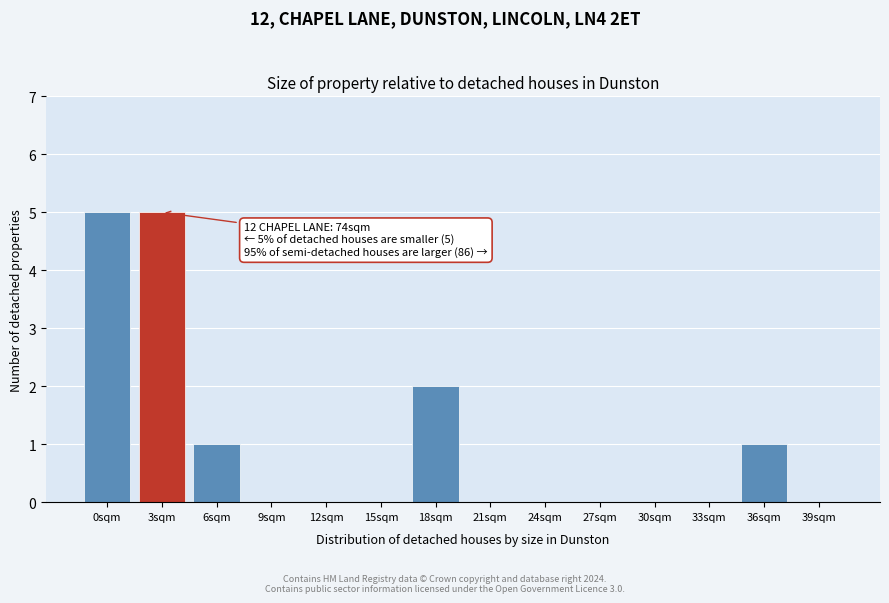

Reading left to right, extract all data points from this chart.

0sqm=5	3sqm=5	6sqm=1	9sqm=0	12sqm=0	15sqm=0	18sqm=2	21sqm=0	24sqm=0	27sqm=0	30sqm=0	33sqm=0	36sqm=1	39sqm=0